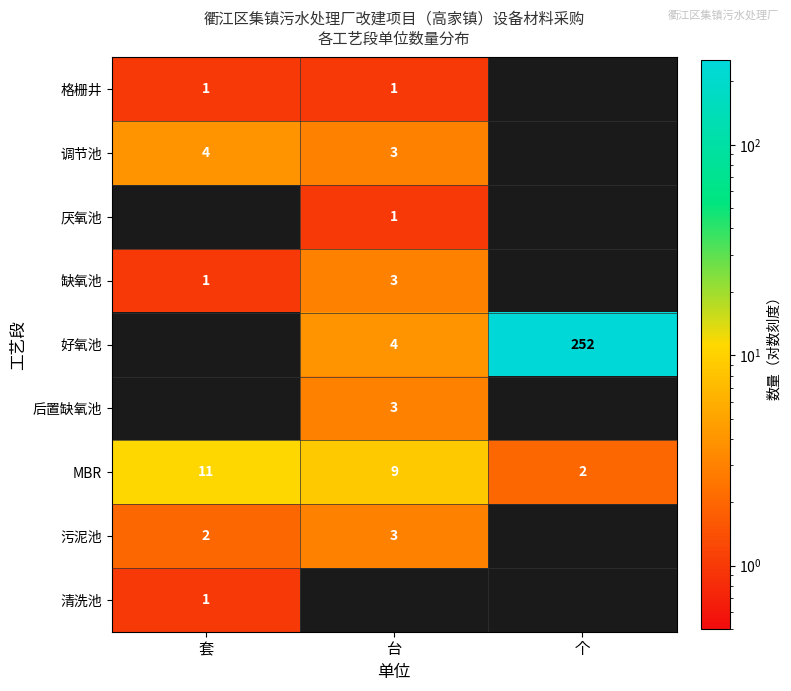

What is the sum of the 污泥池 values at 套 and 台?

5